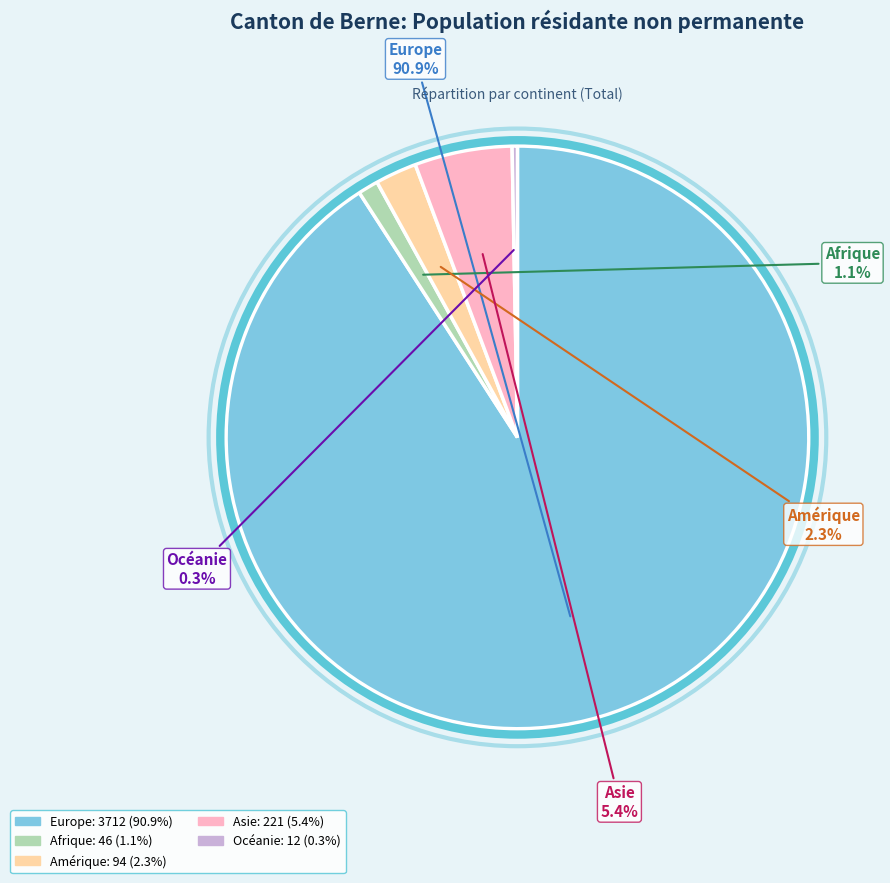

Between Amérique and Asie, which is larger?

Asie